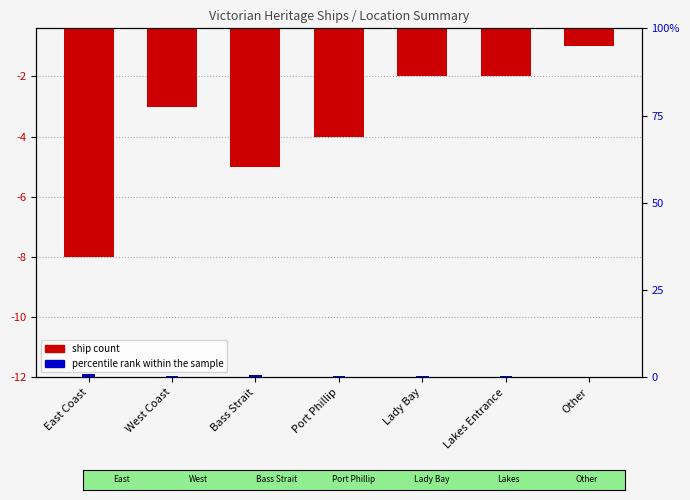

Does the chart contain any negative values?

Yes